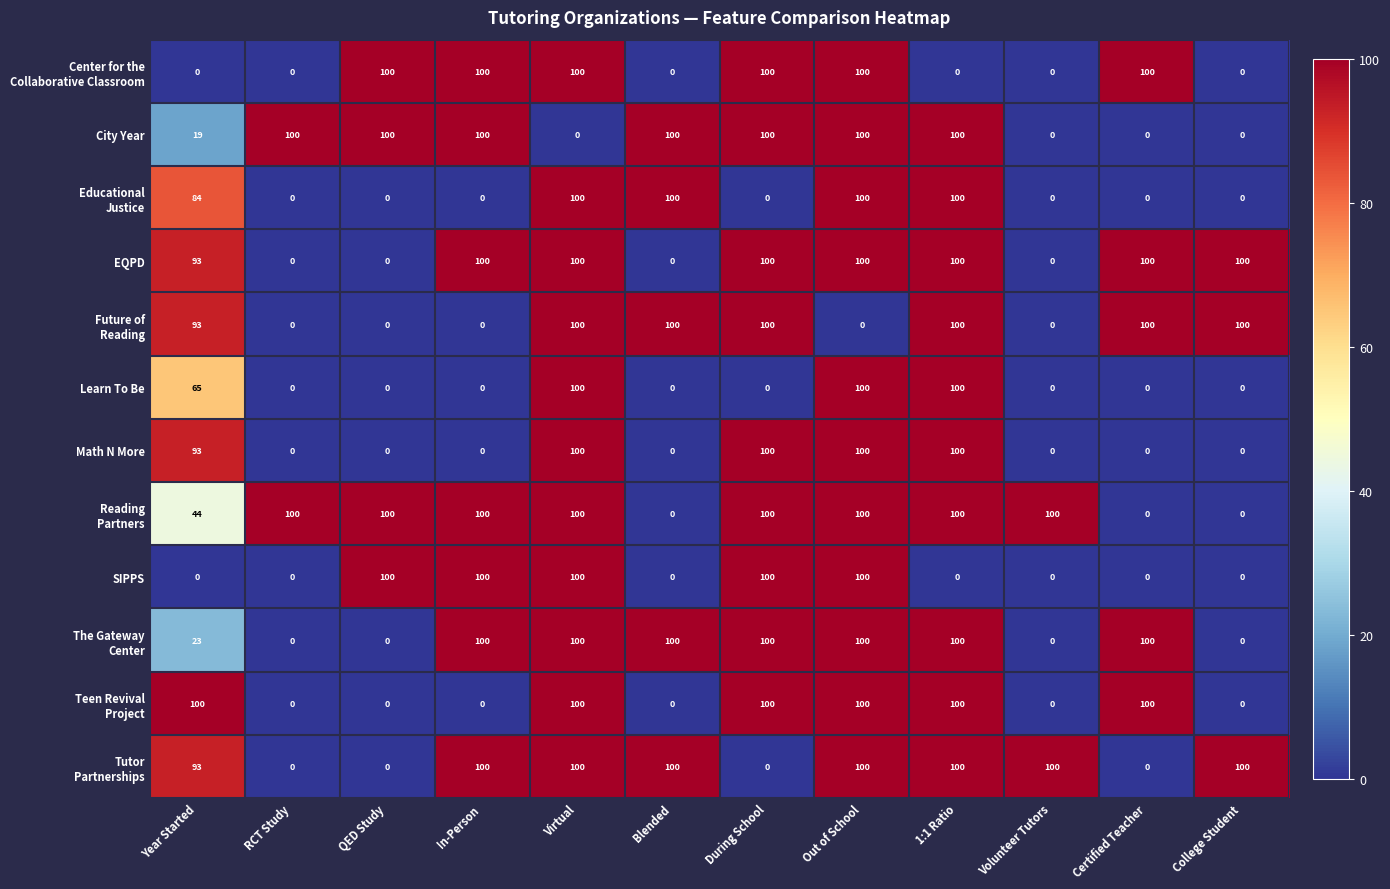

True or false: SIPPS has a value of 0 at Volunteer Tutors.

True